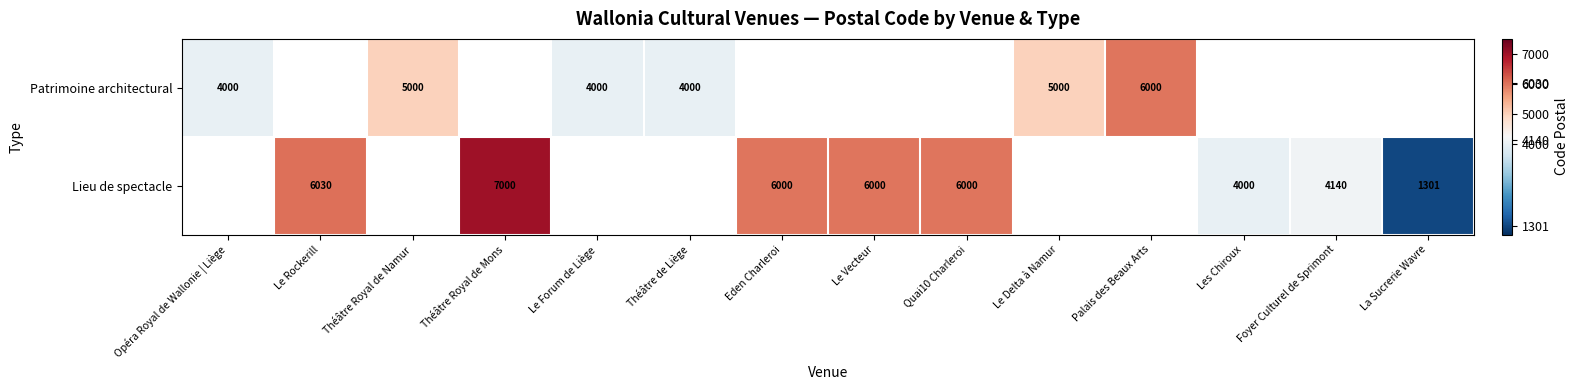

At how many categories does at least one series exceed 2926?

13